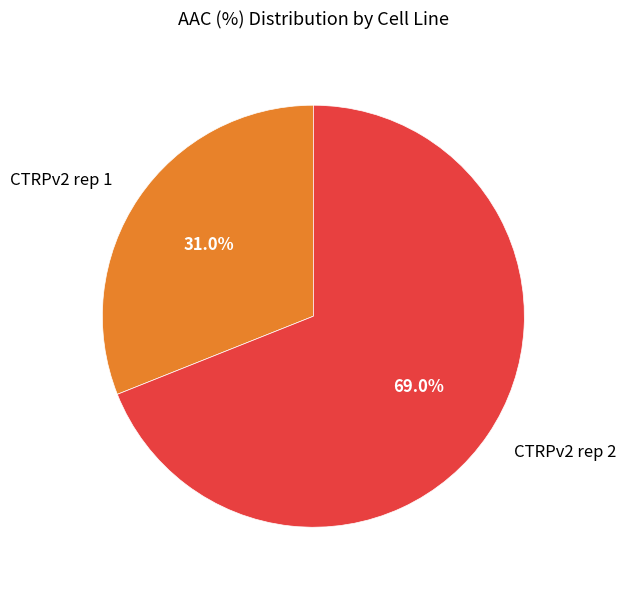

To the nearest percent, what is the difference between the CTRPv2 rep 2 and CTRPv2 rep 1 slice percentages?

38%